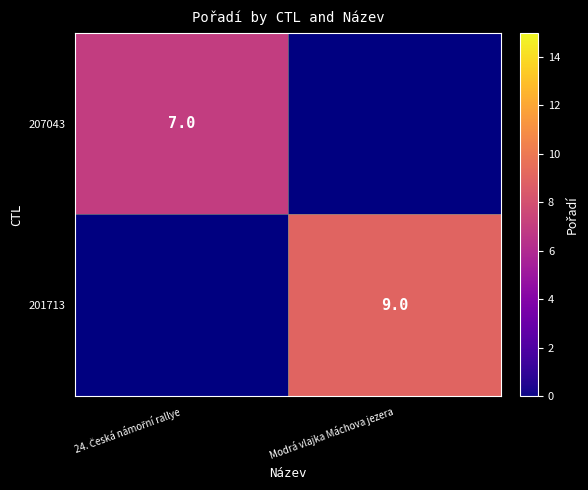

The value of 201713 at Modrá vlajka Máchova jezera is 9. True or false?

True